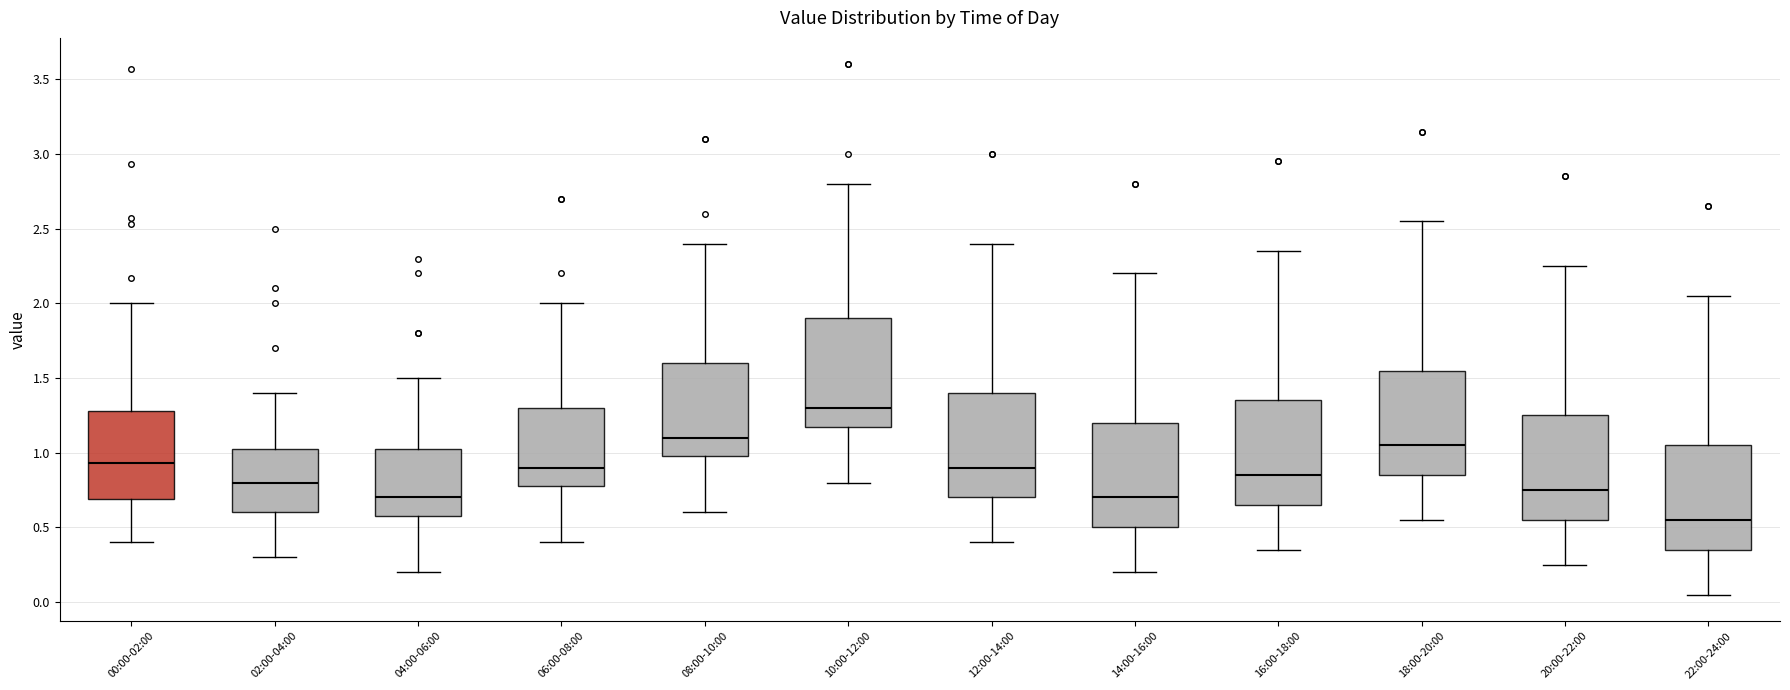

Reading left to right, read every box against the y-axis: the position of its median line, the range the box covers, and the ends of its whiskers. The values are not printed on the chart, so give them approximately, as read against the axis.

00:00-02:00: median 0.95, box 0.70 to 1.30, whiskers 0.40 to 2.00
02:00-04:00: median 0.80, box 0.60 to 1.05, whiskers 0.30 to 1.40
04:00-06:00: median 0.70, box 0.60 to 1.05, whiskers 0.20 to 1.50
06:00-08:00: median 0.90, box 0.80 to 1.30, whiskers 0.40 to 2.00
08:00-10:00: median 1.10, box 1.00 to 1.60, whiskers 0.60 to 2.40
10:00-12:00: median 1.30, box 1.20 to 1.90, whiskers 0.80 to 2.80
12:00-14:00: median 0.90, box 0.70 to 1.40, whiskers 0.40 to 2.40
14:00-16:00: median 0.70, box 0.50 to 1.20, whiskers 0.20 to 2.20
16:00-18:00: median 0.85, box 0.65 to 1.35, whiskers 0.35 to 2.35
18:00-20:00: median 1.05, box 0.85 to 1.55, whiskers 0.55 to 2.55
20:00-22:00: median 0.75, box 0.55 to 1.25, whiskers 0.25 to 2.25
22:00-24:00: median 0.55, box 0.35 to 1.05, whiskers 0.05 to 2.05